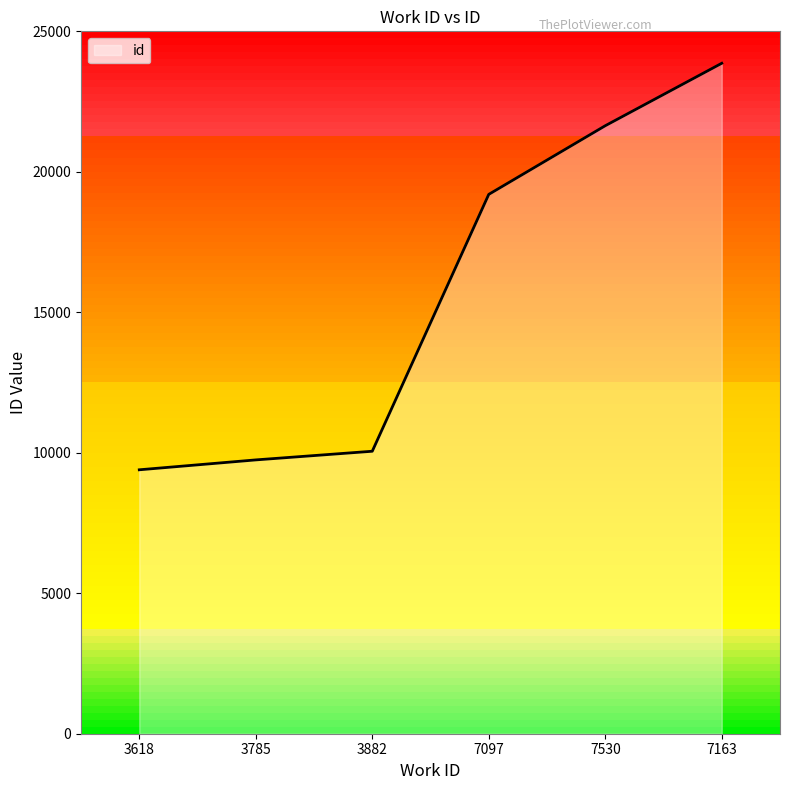

The value at 7097 is 27801. True or false?

False